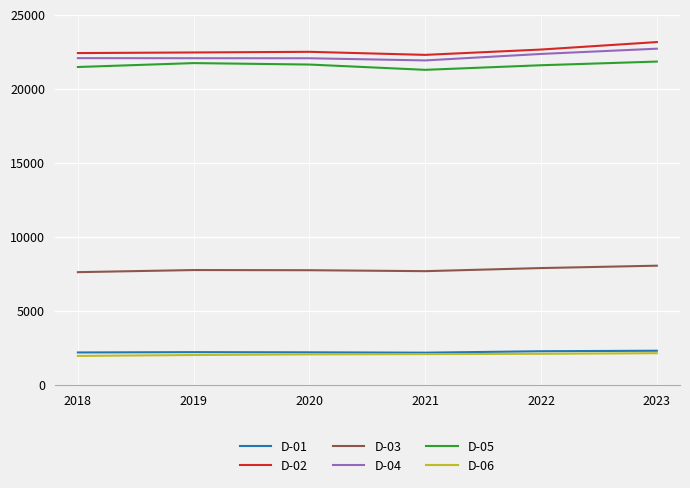

True or false: D-05 and D-02 intersect in this chart.

False